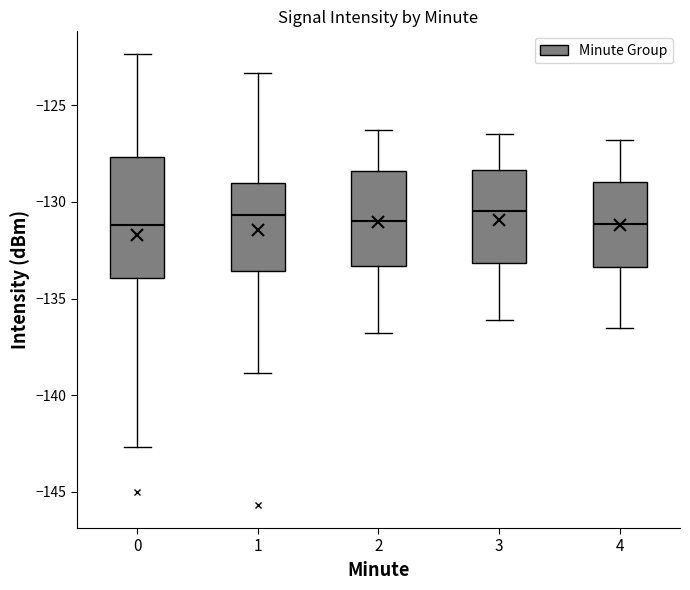

Comparing the boxes themselves (not the whiskers), which one is the tallest?

0